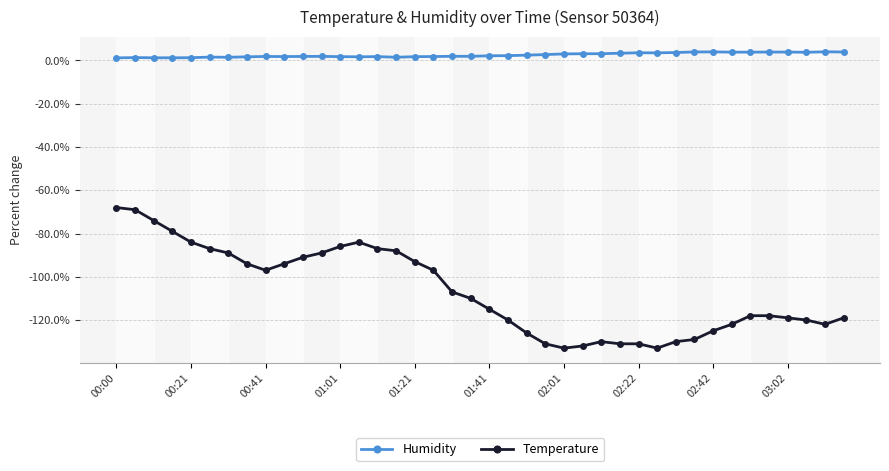

Which series has the widest spread of values?

Temperature